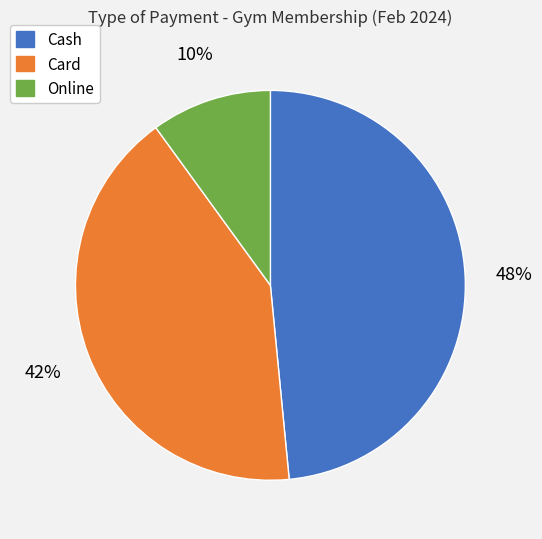

To the nearest percent, what is the average slice percentage?

33%